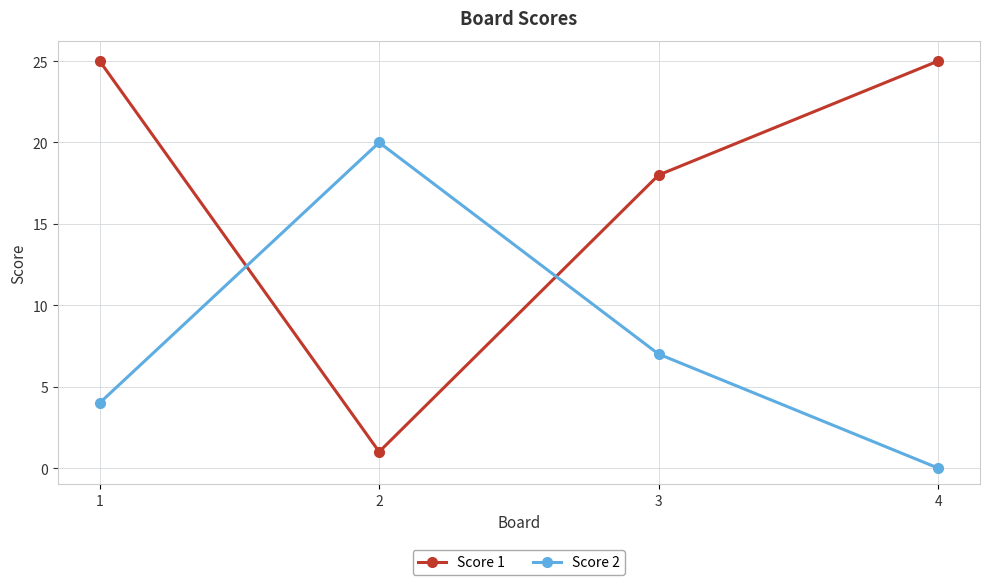

Is it true that Score 2 equals 4 at 1?

True